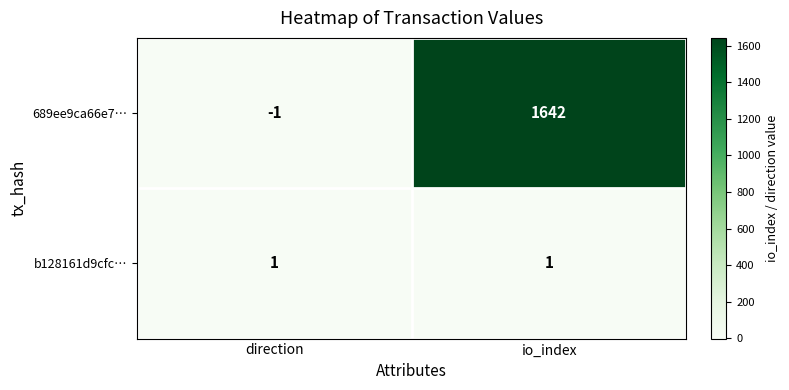

How many distinct data groups are displayed?

2